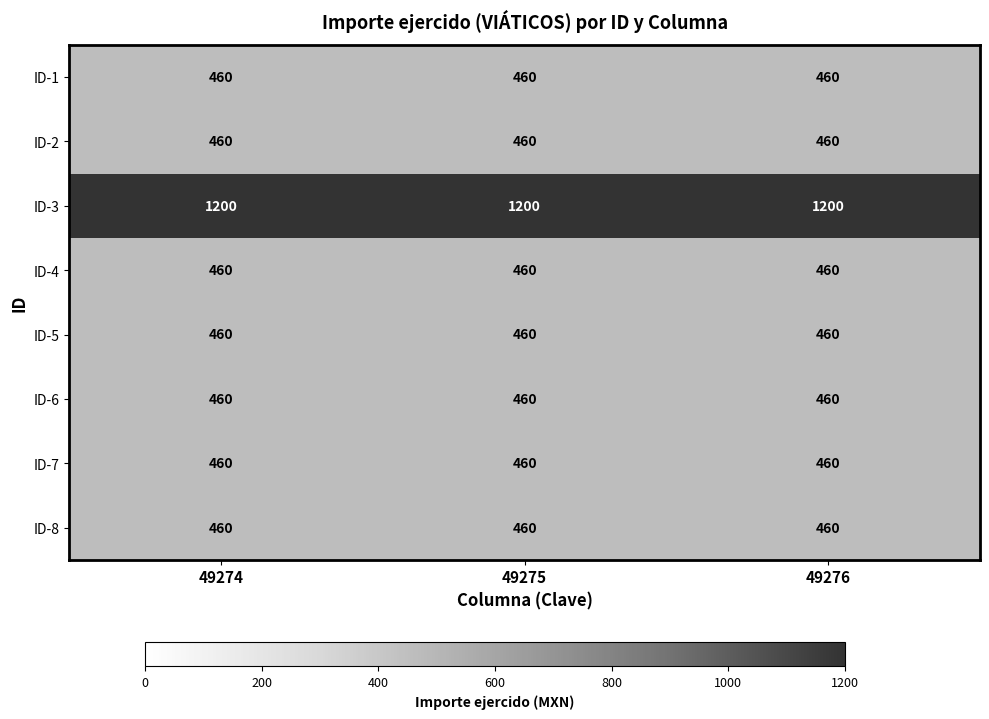

The ID-7 series shows 93 at 49276. True or false?

False